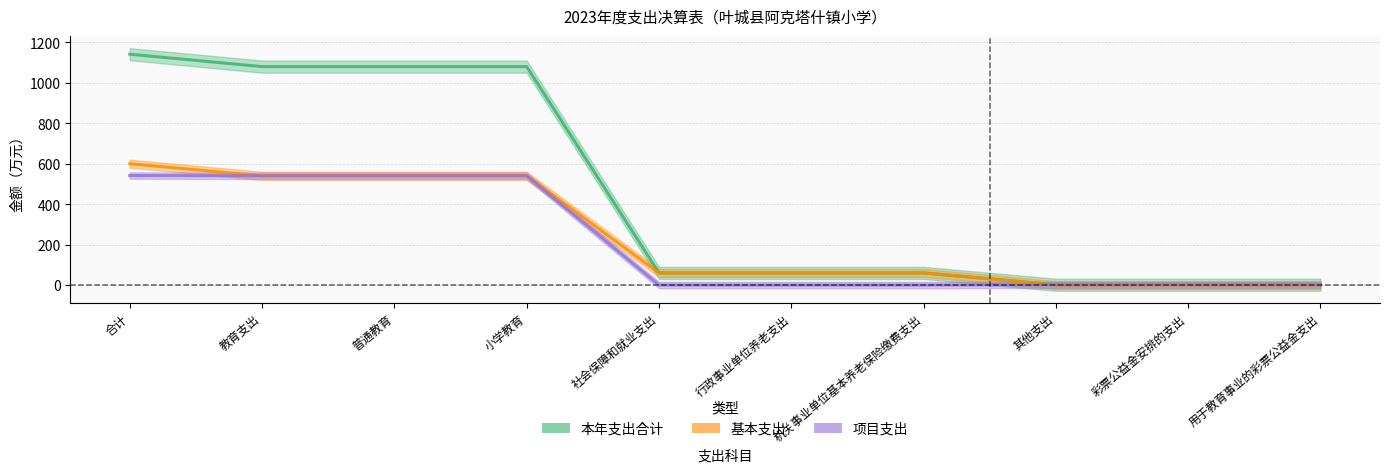

How many lines are shown in the chart?

3